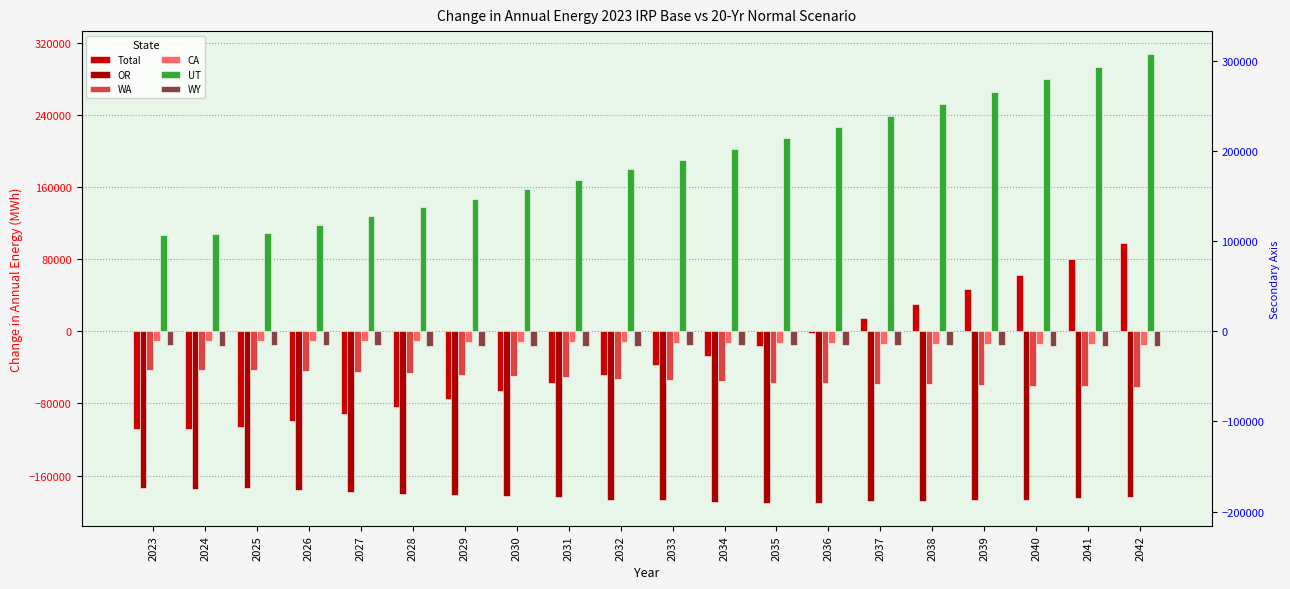

What is the average value of the Total series?

-29777.4